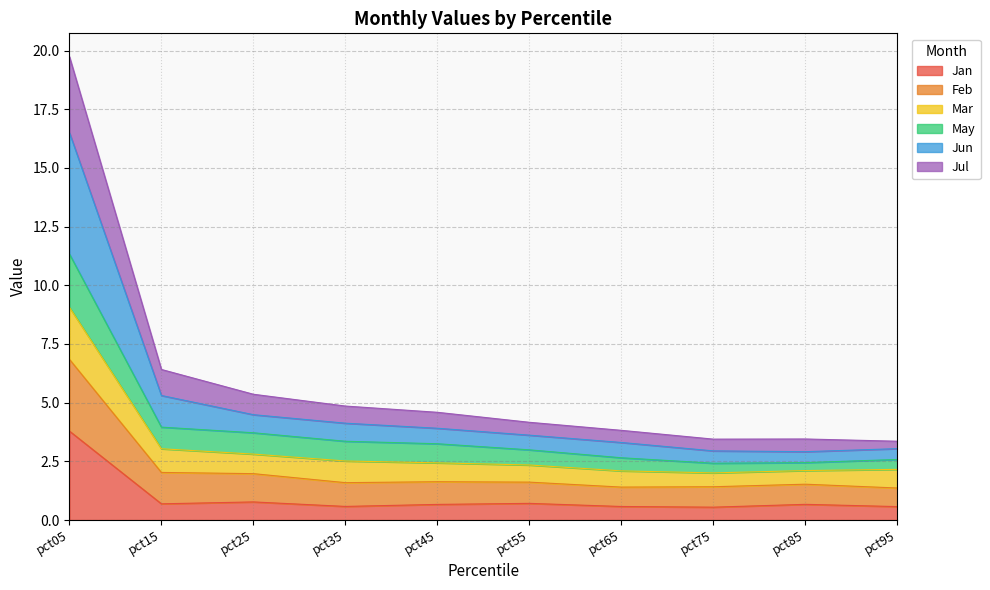

At which category is the sum across all series the highest?

pct05